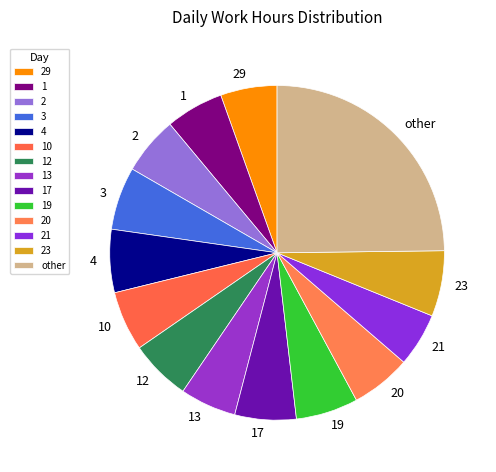

Combined, do 21 and 3 account for over 50%?

No